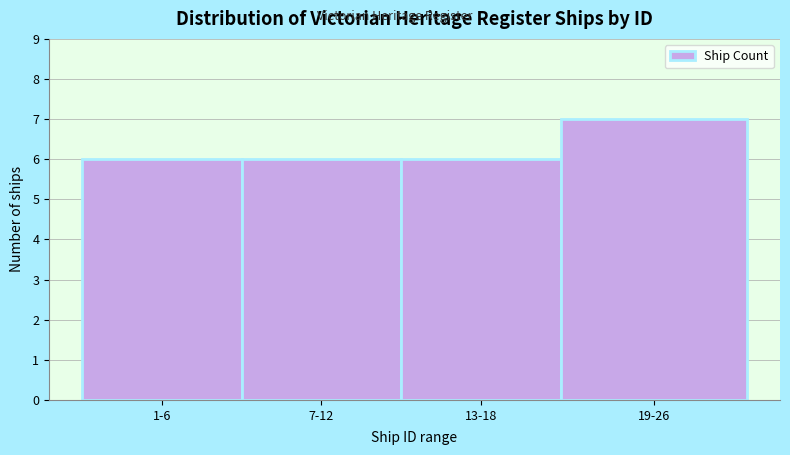

Reading left to right, extract all data points from this chart.

1-6=6	7-12=6	13-18=6	19-26=7